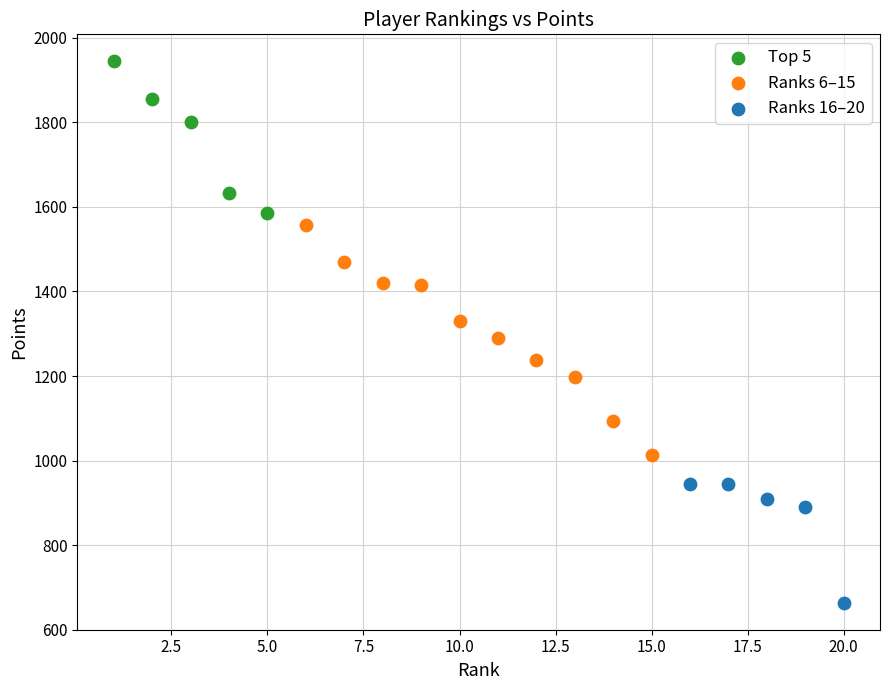

Which series contains the highest Y value?

Top 5